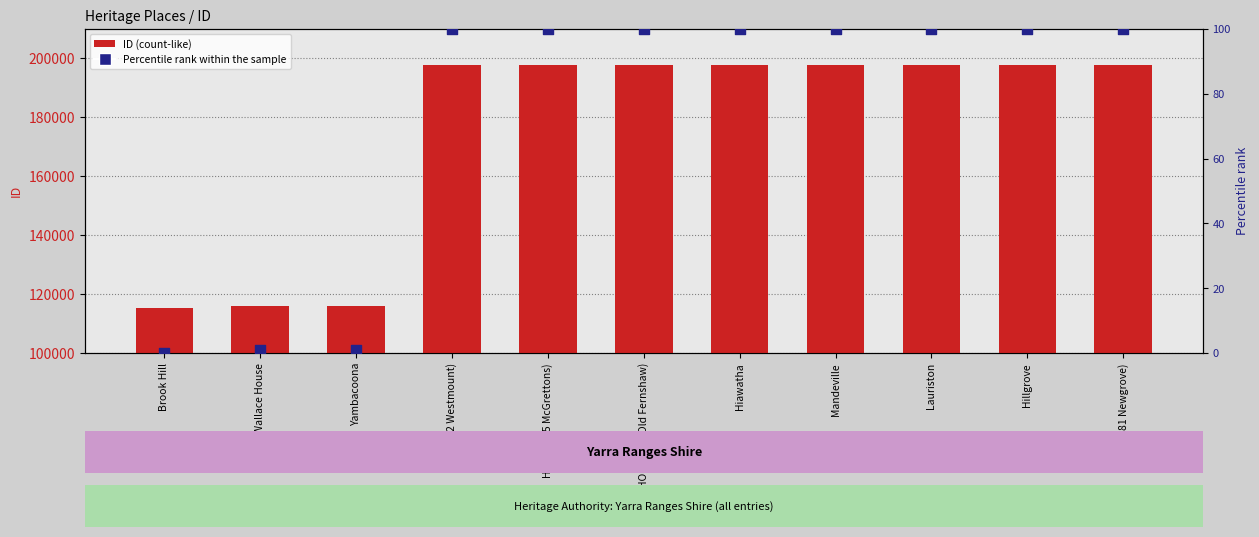

What are all the series names shown in the legend?

ID, Percentile rank